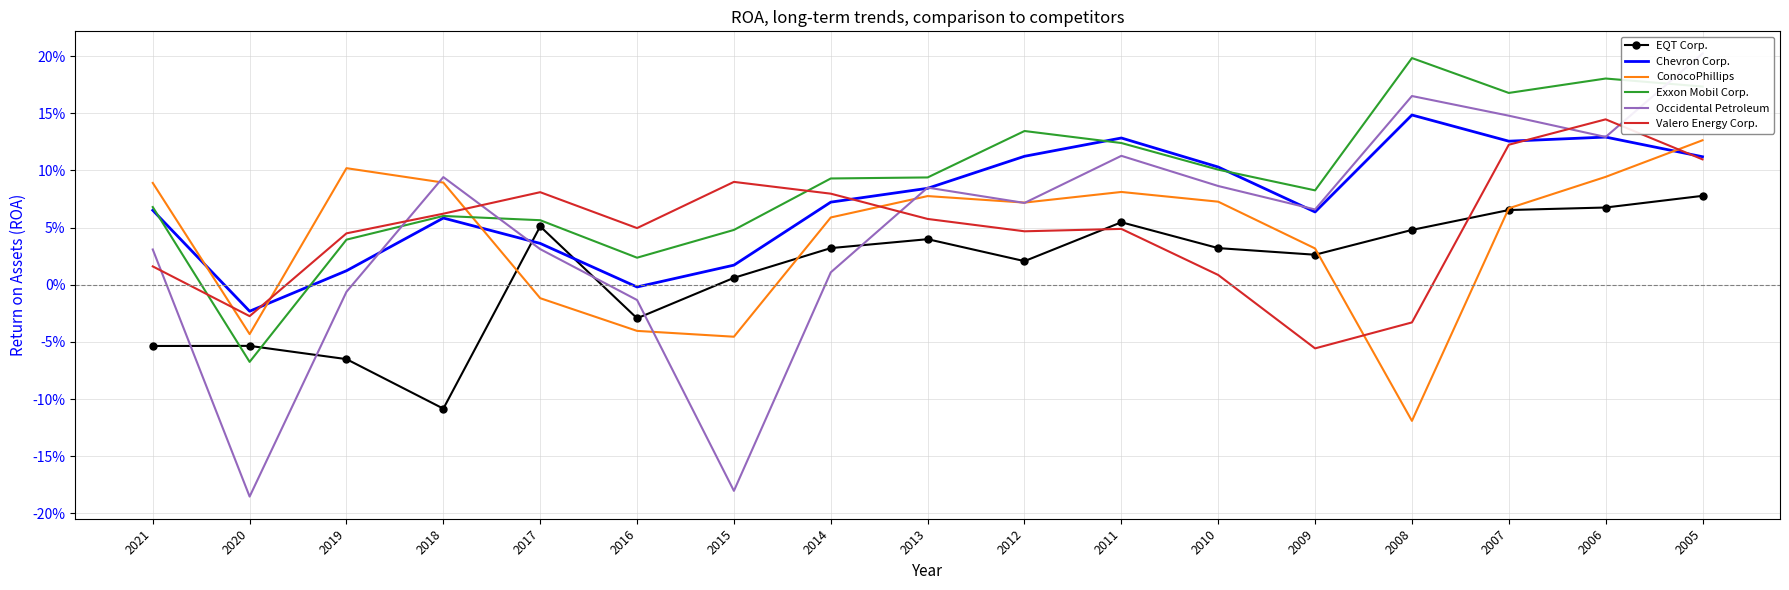

What are all the series names shown in the legend?

EQT Corp., Chevron Corp., ConocoPhillips, Exxon Mobil Corp., Occidental Petroleum, Valero Energy Corp.